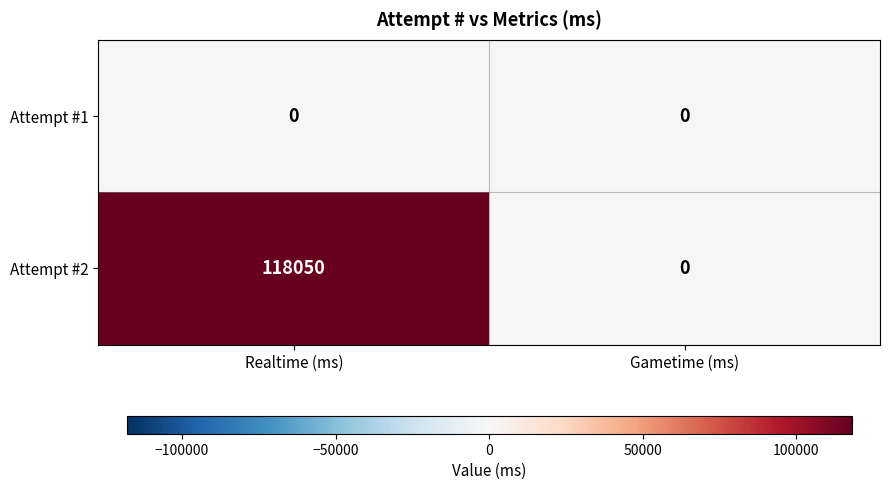

Count the number of categories in the chart.

2